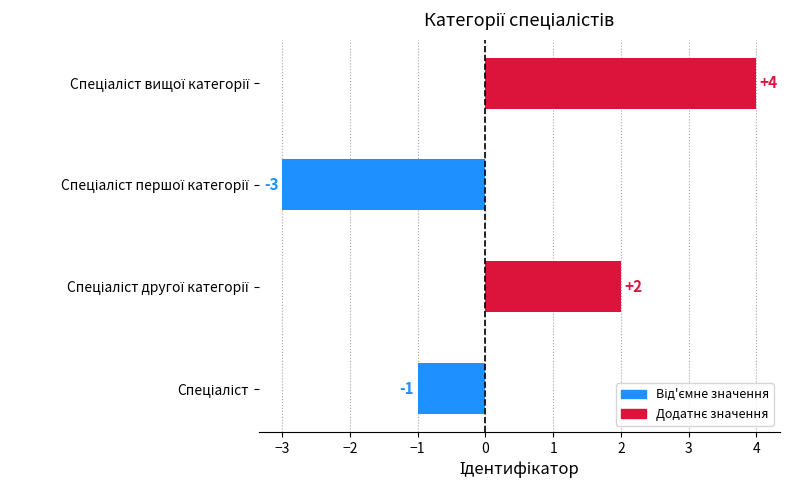

What is the smallest value displayed?

-3